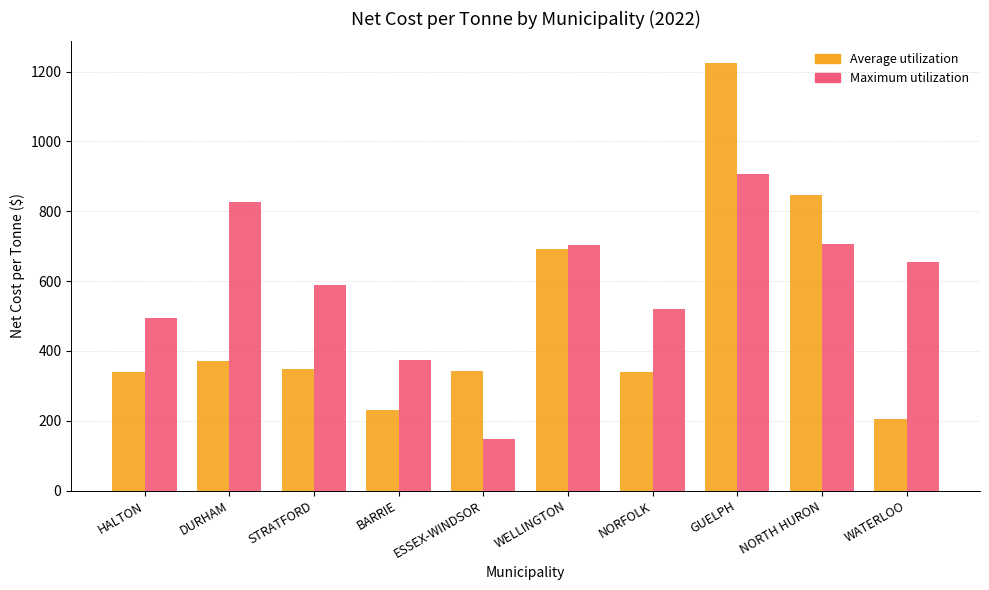

What position from the left is GUELPH?

8